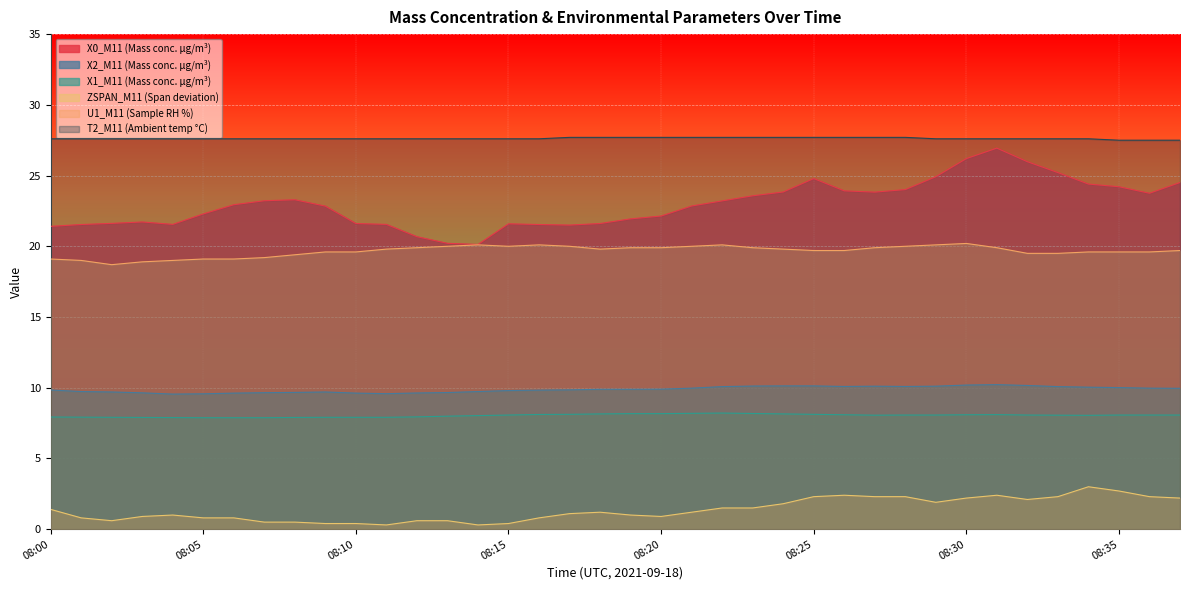

Reading left to right, list all the values displayed in this chart.

X0_M11 (Mass conc. μg/m³): 08:00=21.4	08:01=21.5	08:02=21.6	08:03=21.7	08:04=21.6	08:05=22.3	08:06=22.9	08:07=23.2	08:08=23.3	08:09=22.8	08:10=21.6	08:11=21.6	08:12=20.7	08:13=20.2	08:14=20.1	08:15=21.6	08:16=21.5	08:17=21.5	08:18=21.6	08:19=21.9	08:20=22.1	08:21=22.9	08:22=23.2	08:23=23.6	08:24=23.8	08:25=24.8	08:26=23.9	08:27=23.8	08:28=24.0	08:29=24.9	08:30=26.2	08:31=26.9	08:32=26.0	08:33=25.2	08:34=24.4	08:35=24.2	08:36=23.8	08:37=24.5
X2_M11 (Mass conc. μg/m³): 08:00=9.8	08:01=9.7	08:02=9.7	08:03=9.6	08:04=9.6	08:05=9.6	08:06=9.6	08:07=9.7	08:08=9.7	08:09=9.7	08:10=9.6	08:11=9.6	08:12=9.6	08:13=9.7	08:14=9.7	08:15=9.8	08:16=9.8	08:17=9.8	08:18=9.9	08:19=9.9	08:20=9.9	08:21=10.0	08:22=10.1	08:23=10.1	08:24=10.1	08:25=10.1	08:26=10.1	08:27=10.1	08:28=10.1	08:29=10.1	08:30=10.2	08:31=10.2	08:32=10.2	08:33=10.1	08:34=10.0	08:35=10.0	08:36=10.0	08:37=10.0
X1_M11 (Mass conc. μg/m³): 08:00=7.9	08:01=7.9	08:02=7.9	08:03=7.9	08:04=7.9	08:05=7.9	08:06=7.9	08:07=7.9	08:08=7.9	08:09=7.9	08:10=7.9	08:11=7.9	08:12=7.9	08:13=8.0	08:14=8.0	08:15=8.1	08:16=8.1	08:17=8.1	08:18=8.2	08:19=8.2	08:20=8.2	08:21=8.2	08:22=8.2	08:23=8.2	08:24=8.2	08:25=8.1	08:26=8.1	08:27=8.1	08:28=8.1	08:29=8.1	08:30=8.1	08:31=8.1	08:32=8.1	08:33=8.1	08:34=8.1	08:35=8.1	08:36=8.1	08:37=8.1
ZSPAN_M11 (Span deviation): 08:00=1.4	08:01=0.8	08:02=0.6	08:03=0.9	08:04=1.0	08:05=0.8	08:06=0.8	08:07=0.5	08:08=0.5	08:09=0.4	08:10=0.4	08:11=0.3	08:12=0.6	08:13=0.6	08:14=0.3	08:15=0.4	08:16=0.8	08:17=1.1	08:18=1.2	08:19=1.0	08:20=0.9	08:21=1.2	08:22=1.5	08:23=1.5	08:24=1.8	08:25=2.3	08:26=2.4	08:27=2.3	08:28=2.3	08:29=1.9	08:30=2.2	08:31=2.4	08:32=2.1	08:33=2.3	08:34=3.0	08:35=2.7	08:36=2.3	08:37=2.2
U1_M11 (Sample RH %): 08:00=19.1	08:01=19.0	08:02=18.7	08:03=18.9	08:04=19.0	08:05=19.1	08:06=19.1	08:07=19.2	08:08=19.4	08:09=19.6	08:10=19.6	08:11=19.8	08:12=19.9	08:13=20.0	08:14=20.1	08:15=20.0	08:16=20.1	08:17=20.0	08:18=19.8	08:19=19.9	08:20=19.9	08:21=20.0	08:22=20.1	08:23=19.9	08:24=19.8	08:25=19.7	08:26=19.7	08:27=19.9	08:28=20.0	08:29=20.1	08:30=20.2	08:31=19.9	08:32=19.5	08:33=19.5	08:34=19.6	08:35=19.6	08:36=19.6	08:37=19.7
T2_M11 (Ambient temp °C): 08:00=27.6	08:01=27.6	08:02=27.6	08:03=27.6	08:04=27.6	08:05=27.6	08:06=27.6	08:07=27.6	08:08=27.6	08:09=27.6	08:10=27.6	08:11=27.6	08:12=27.6	08:13=27.6	08:14=27.6	08:15=27.6	08:16=27.6	08:17=27.7	08:18=27.7	08:19=27.7	08:20=27.7	08:21=27.7	08:22=27.7	08:23=27.7	08:24=27.7	08:25=27.7	08:26=27.7	08:27=27.7	08:28=27.7	08:29=27.6	08:30=27.6	08:31=27.6	08:32=27.6	08:33=27.6	08:34=27.6	08:35=27.5	08:36=27.5	08:37=27.5